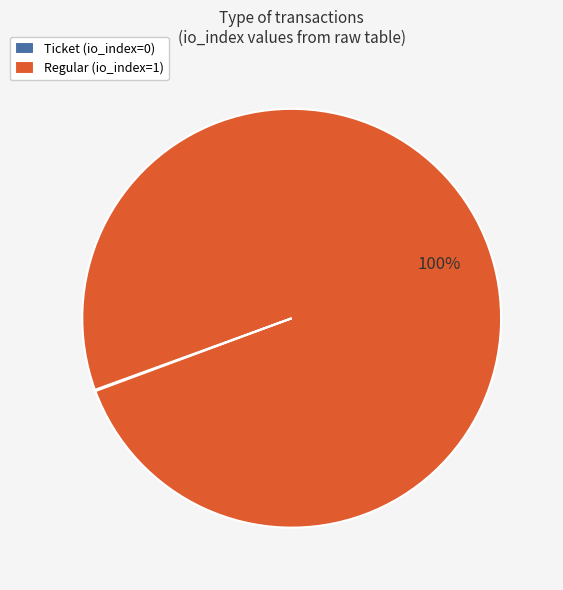

Is there a majority slice in this chart?

Yes